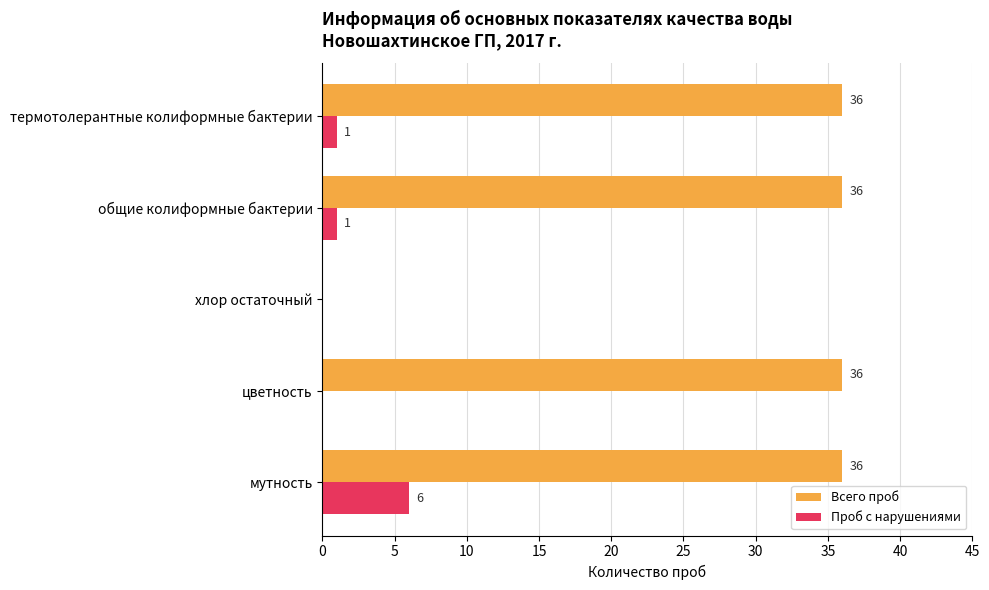

What is the sum of all Всего проб values?

144